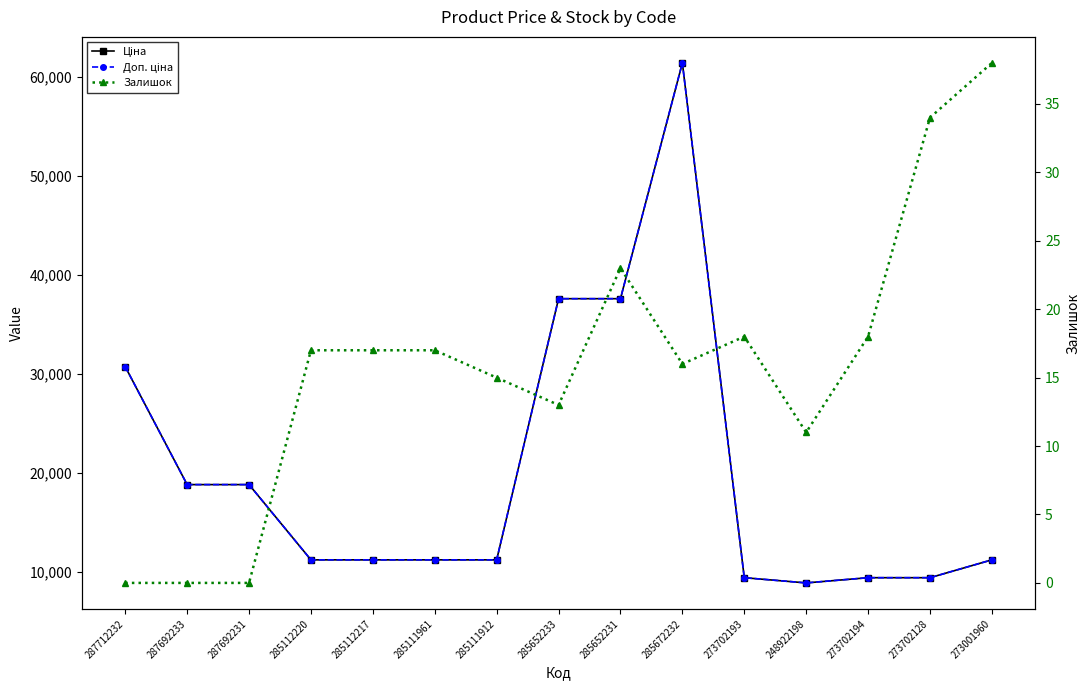

Which has a higher value, 285111961 or 285672232?

285672232